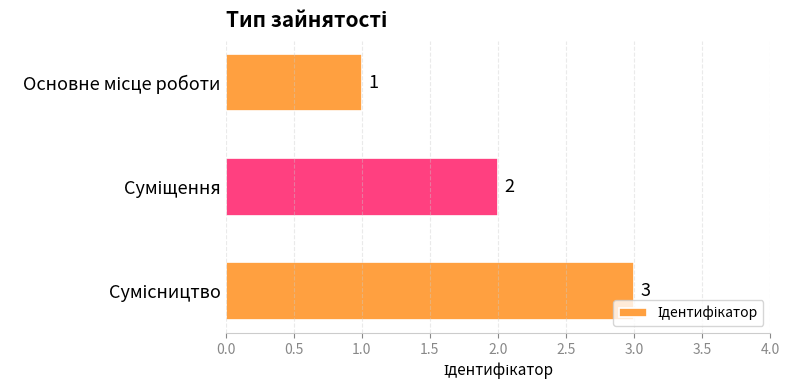

Count the values in the range 1 to 3.

3